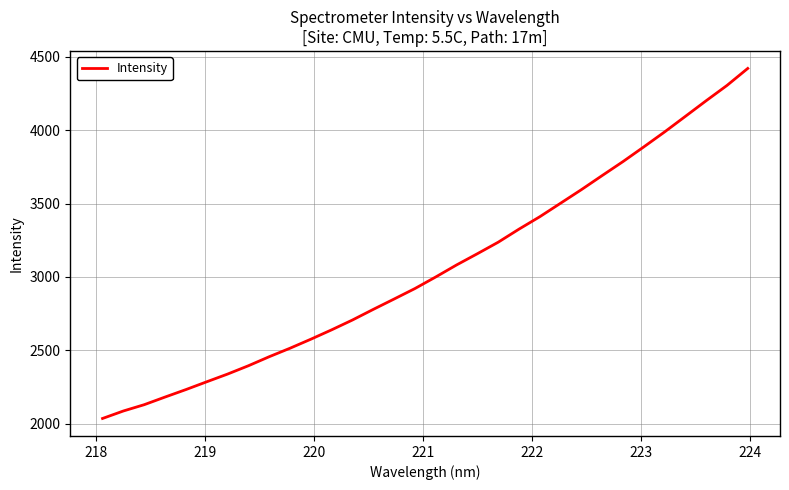

What is the minimum value shown in the chart?

2034.7